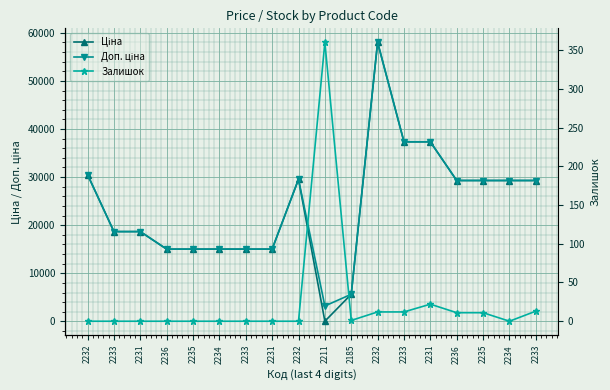

List the labels in order of Залишок value, largest first.

2211, 2231, 2233, 2232, 2233, 2236, 2235, 2185, 2232, 2233, 2231, 2236, 2235, 2234, 2233, 2231, 2232, 2234